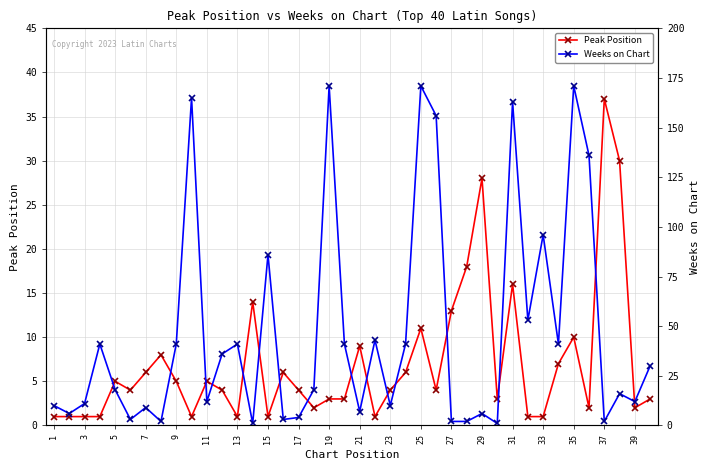

What is the difference between the maximum and minimum values in the Weeks on Chart series?

170